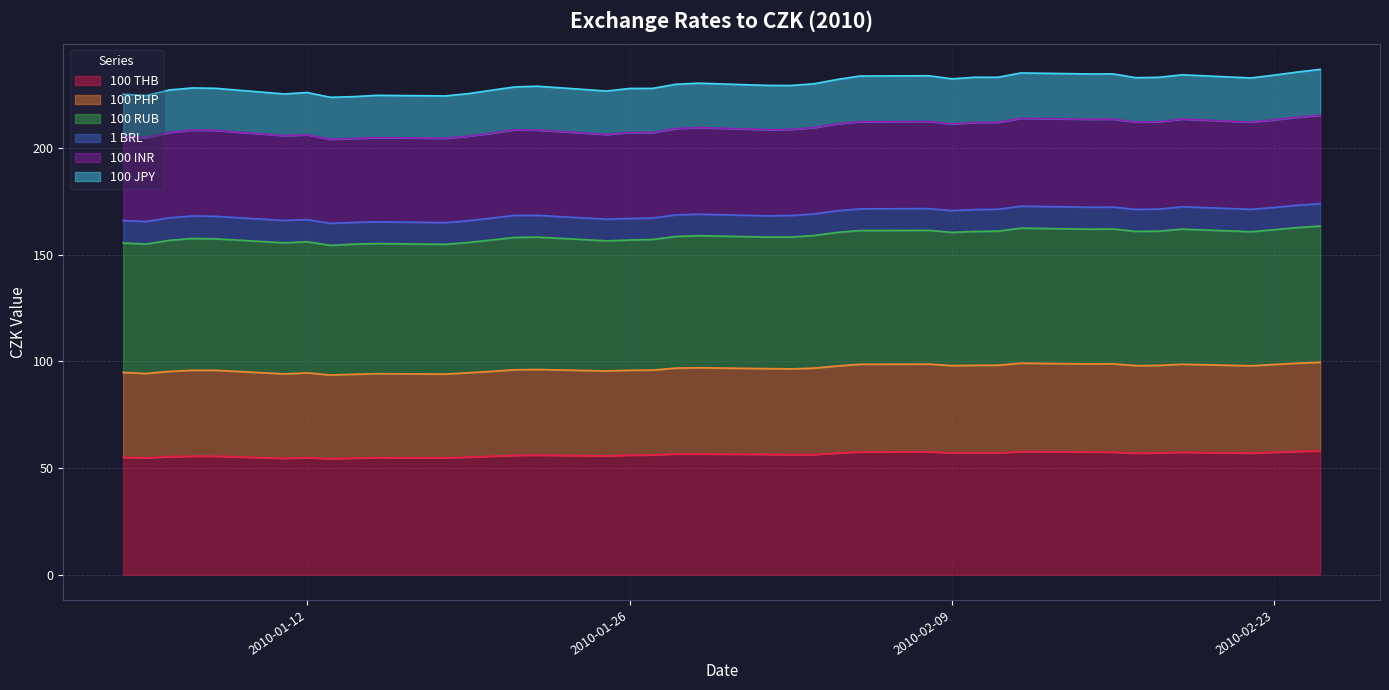

The 100 PHP series shows 284.8 at 2010-02-03. True or false?

False